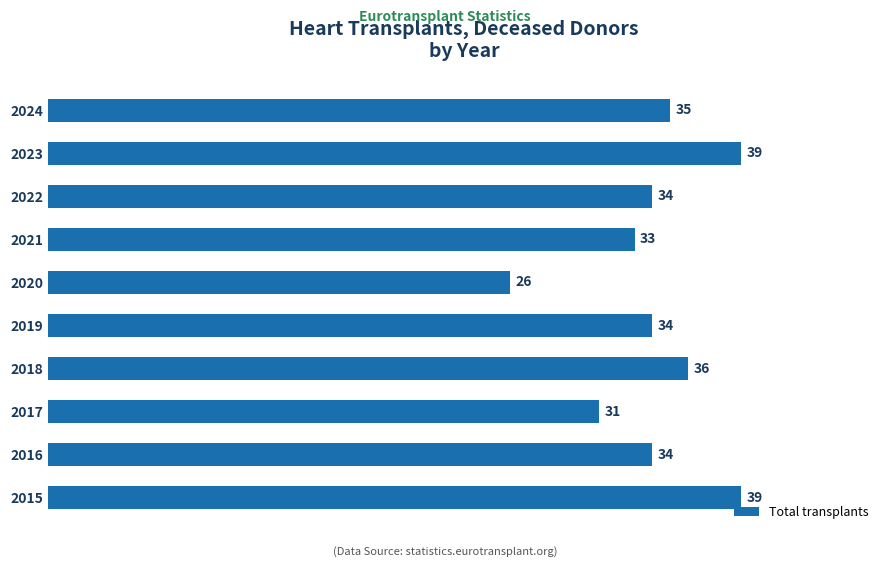

How many data points does each series have?

10